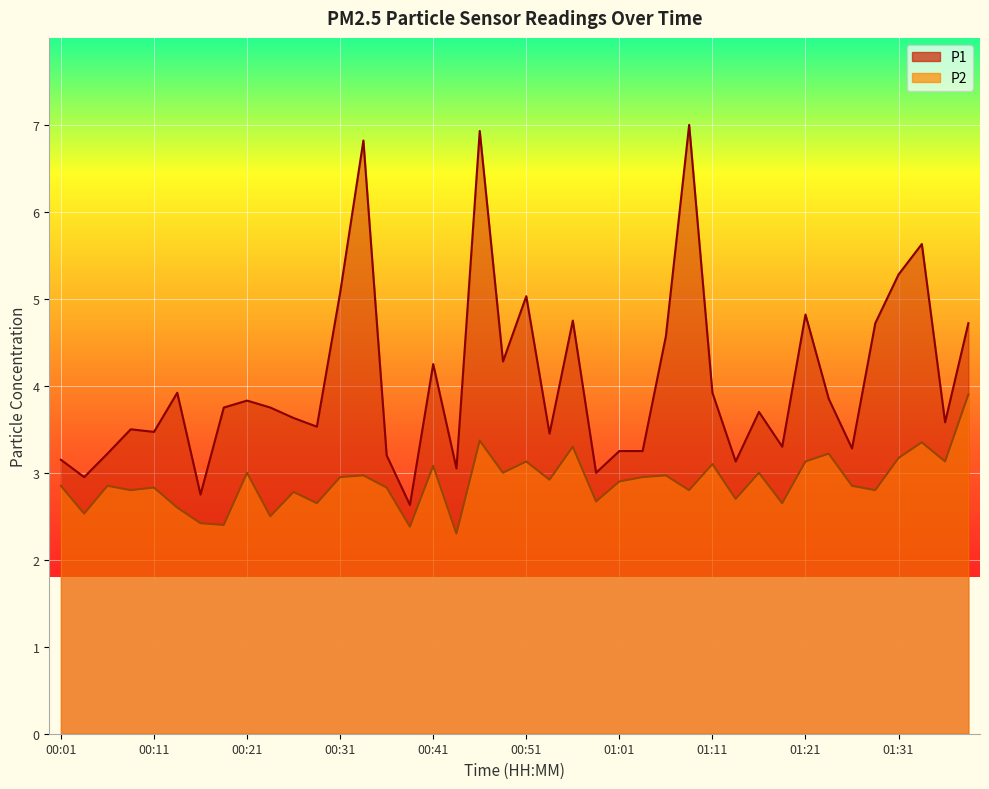

At which label is P1 closest to 4?

00:14